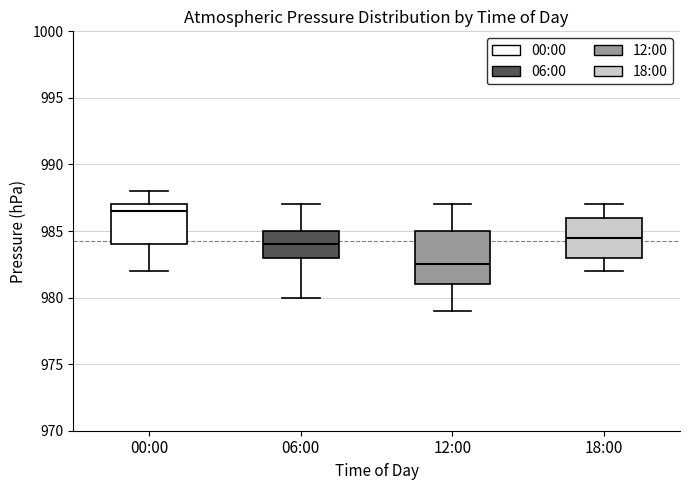

Reading left to right, transcribe this box plot: for each box, give where its median line is, the range the box spans, and where its two whiskers end, as read against the y-axis. The values are not printed on the chart, so give them approximately, as read against the axis.

00:00: median 986.5, box 984.0 to 987.0, whiskers 982.0 to 988.0
06:00: median 984.0, box 983.0 to 985.0, whiskers 980.0 to 987.0
12:00: median 982.5, box 981.0 to 985.0, whiskers 979.0 to 987.0
18:00: median 984.5, box 983.0 to 986.0, whiskers 982.0 to 987.0